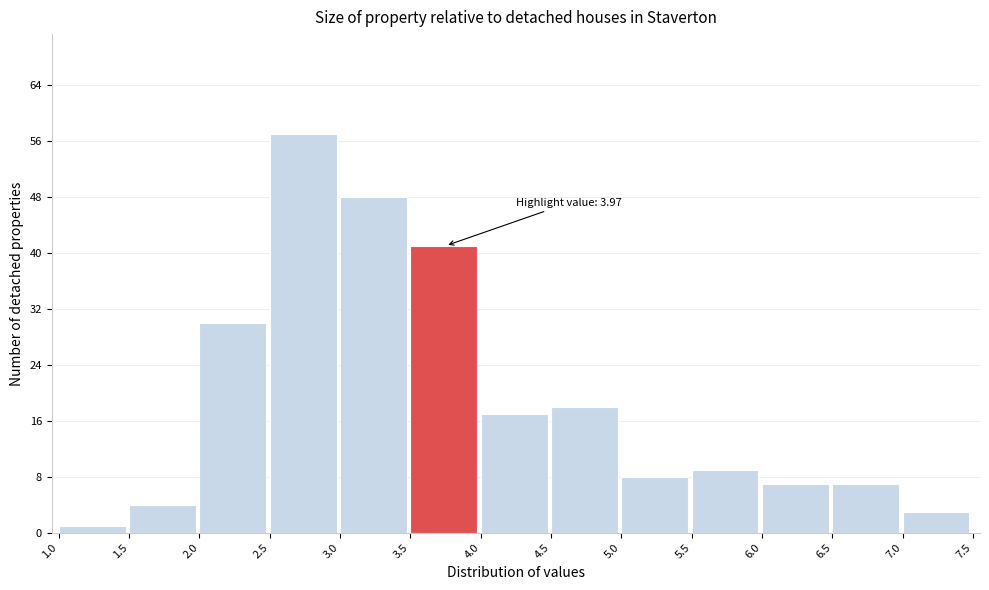

Which range on the x-axis has the tallest bar?

2.5 to 3.0